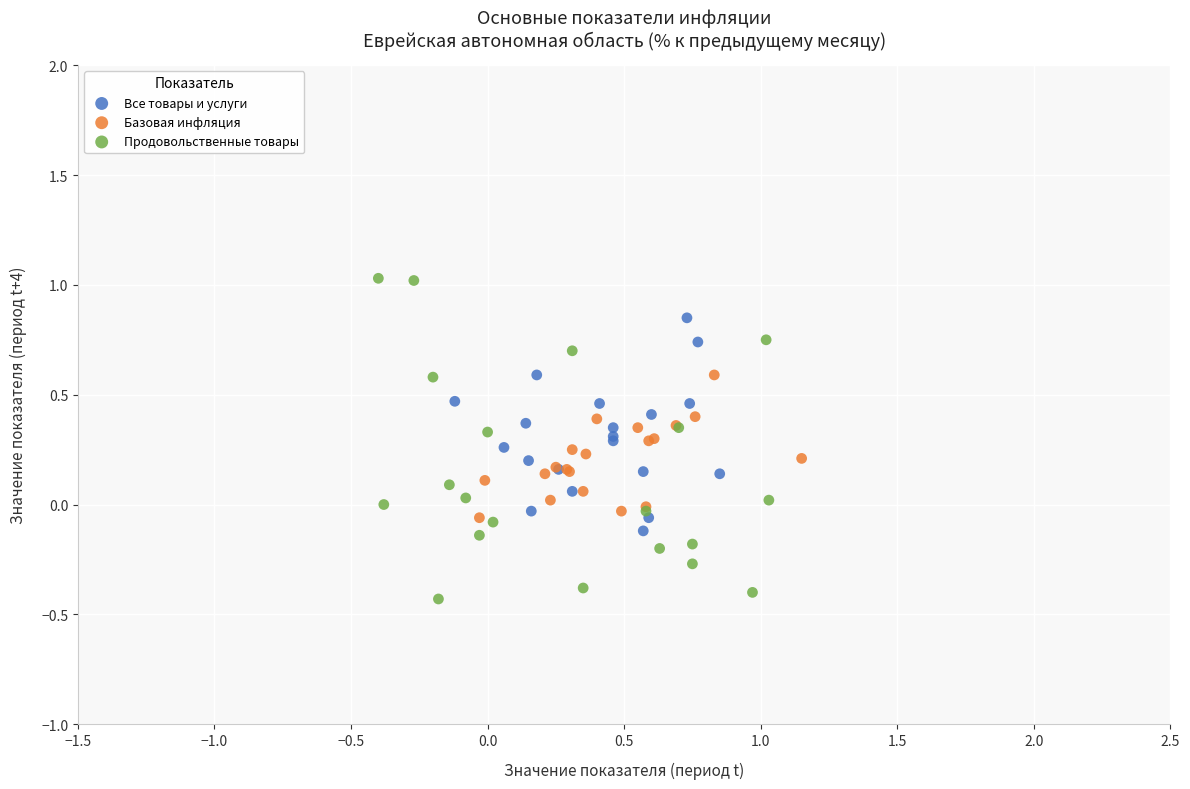

Which series has the largest Y range (max minus min)?

Продовольственные товары